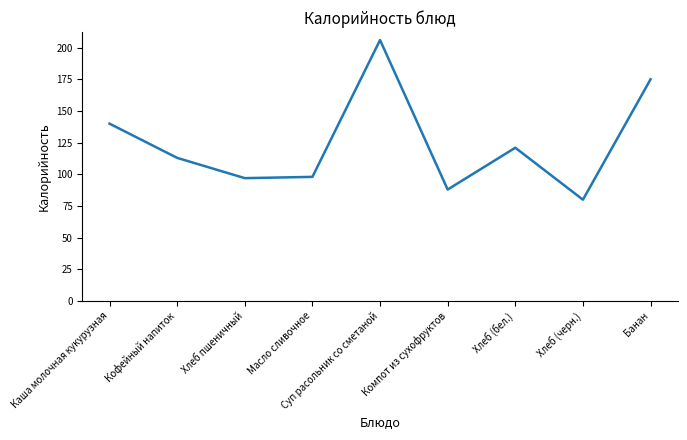

What is the maximum value shown in the chart?

206